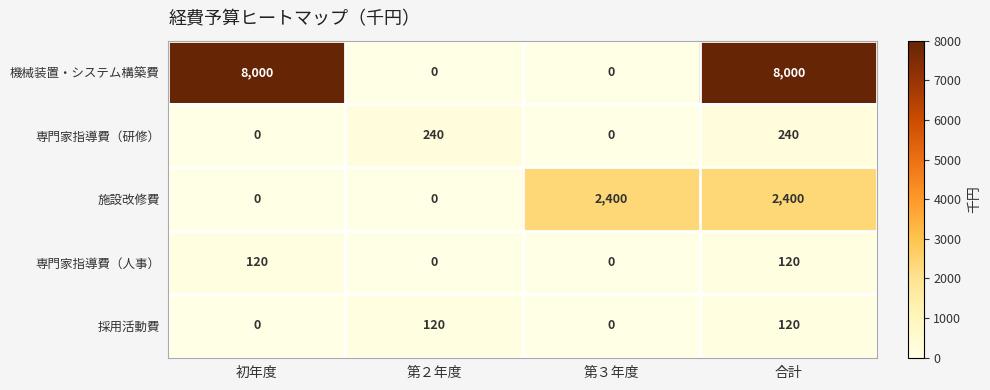

How many 機械装置・システム構築費 values are between 0 and 8000?

4